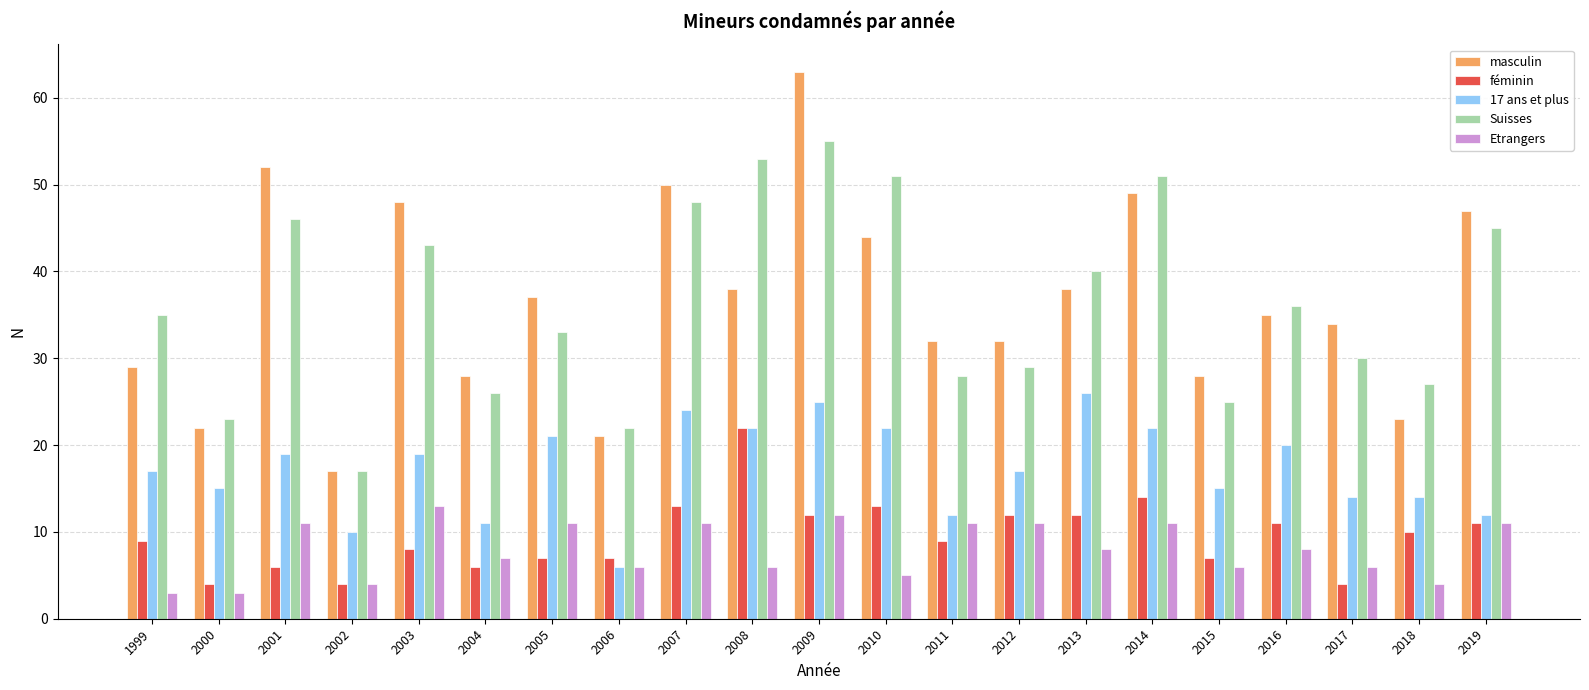

Is it true that Etrangers equals 4 at 2018?

True